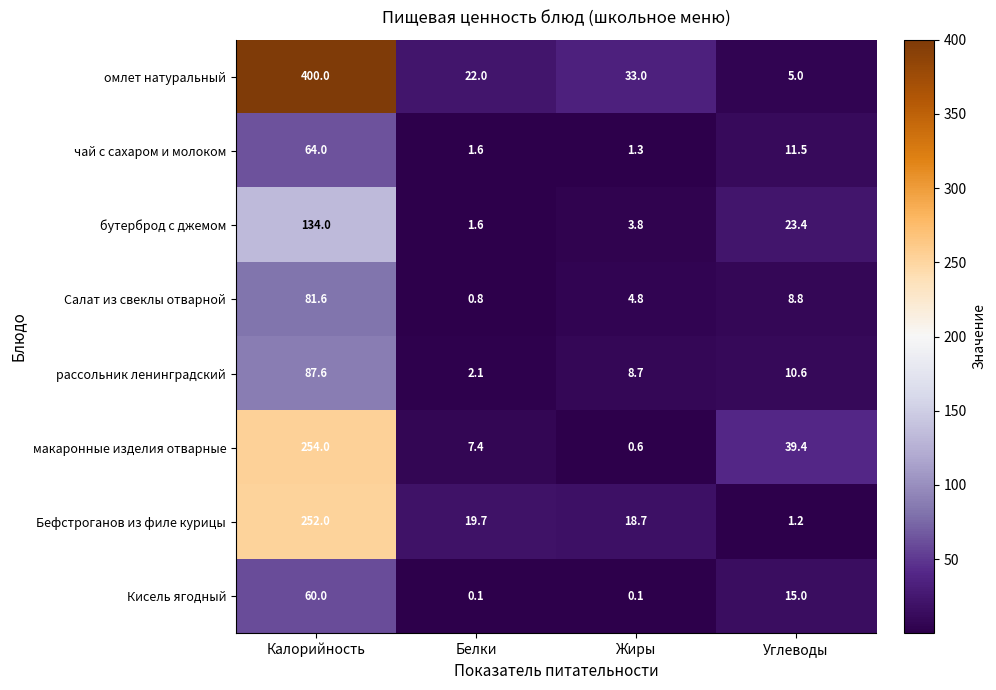

Between Калорийность and Жиры, which series saw the biggest shift?

омлет натуральный